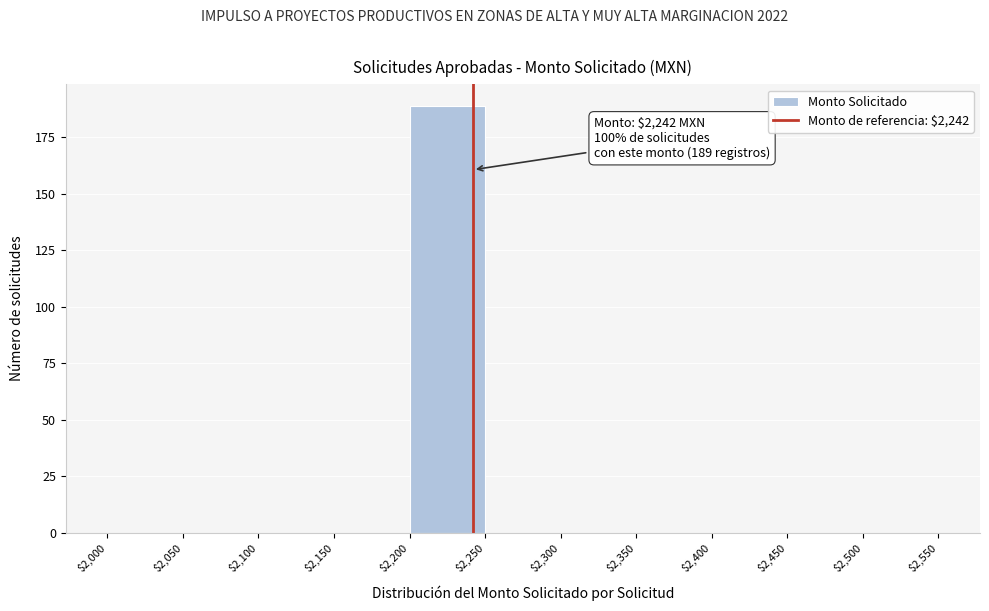

Over which range of the x-axis is the bar tallest?

$2,200 to $2,250